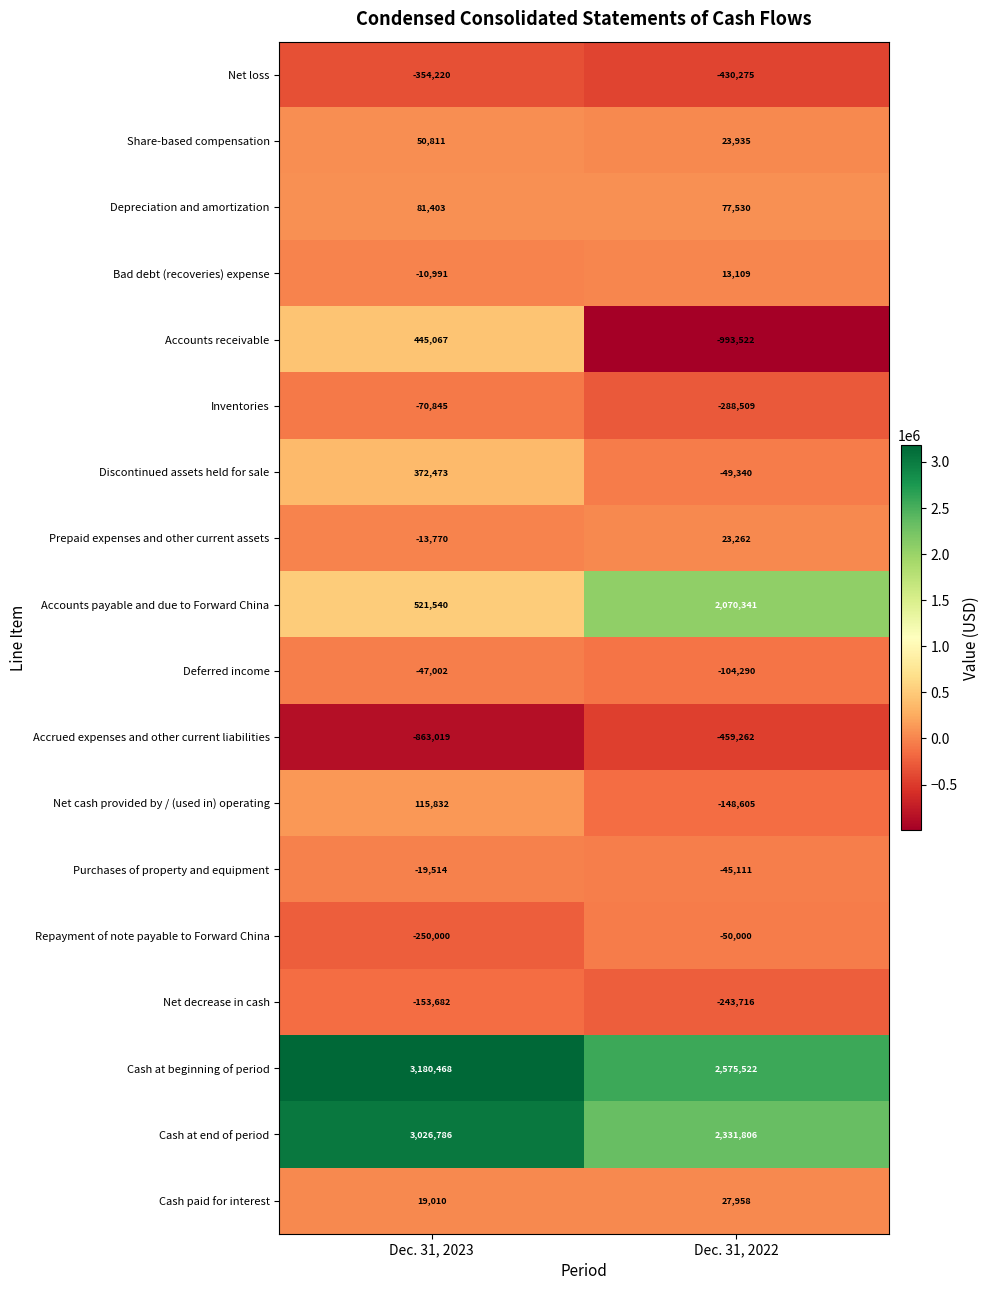

What is the difference between the highest and lowest values at Dec. 31, 2022?

3569044